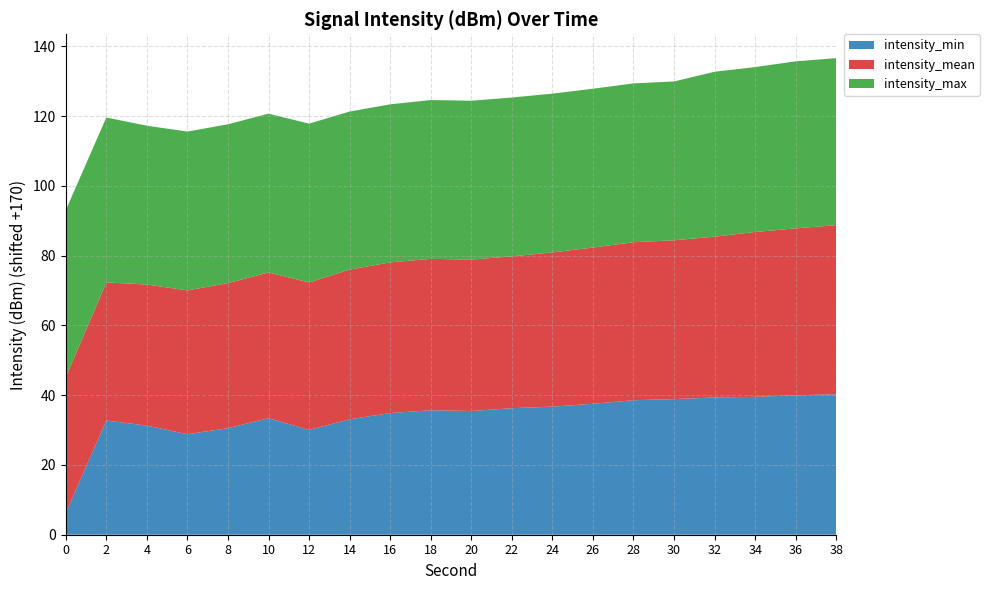

The value of intensity_min at 32 is 39.3. True or false?

True